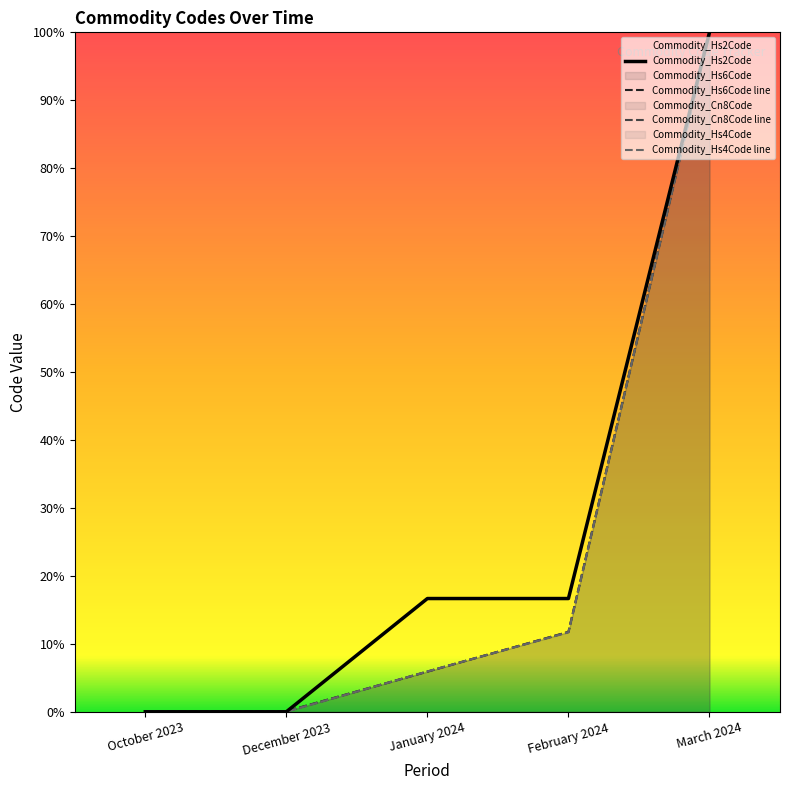

List the labels in order of Commodity_Cn8Code line value, largest first.

March 2024, February 2024, January 2024, December 2023, October 2023